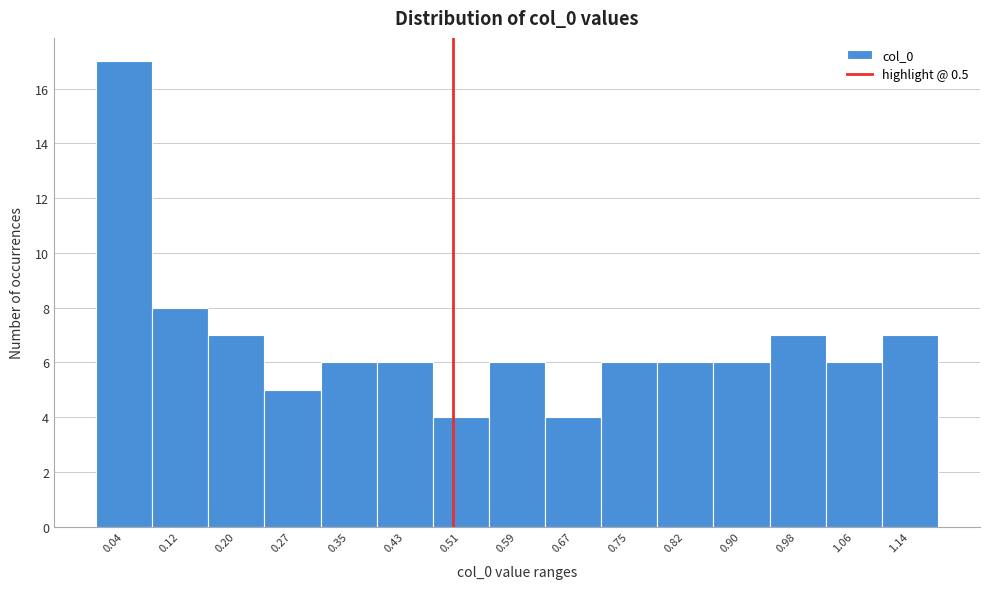

Reading left to right, list every bar in this chart as the range it spans on the x-axis followed by its height. Neither the bar edges nor the heights are printed on the chart, so give them approximately, as read against the axes.

0.00 to 0.08: 17
0.08 to 0.16: 8
0.16 to 0.24: 7
0.24 to 0.31: 5
0.31 to 0.39: 6
0.39 to 0.47: 6
0.47 to 0.55: 4
0.55 to 0.63: 6
0.63 to 0.71: 4
0.71 to 0.79: 6
0.79 to 0.86: 6
0.86 to 0.94: 6
0.94 to 1.02: 7
1.02 to 1.10: 6
1.10 to 1.18: 7